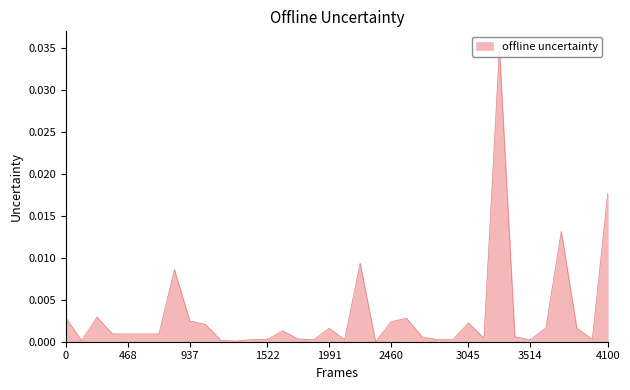

Does the chart have visible grid lines?

No